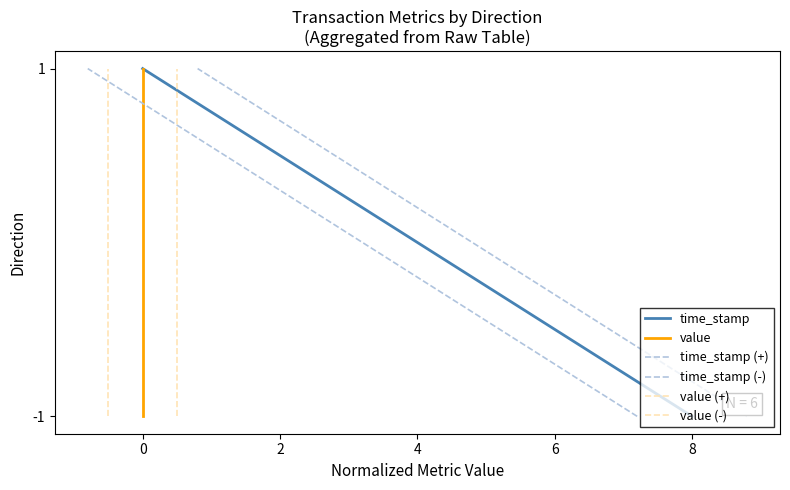

How many negative values does the value (+) series have?

1